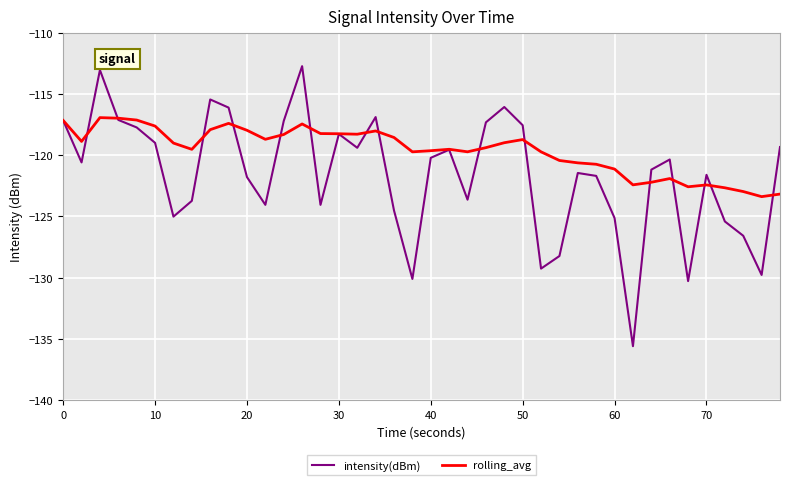

What is the smallest value displayed?

-135.6